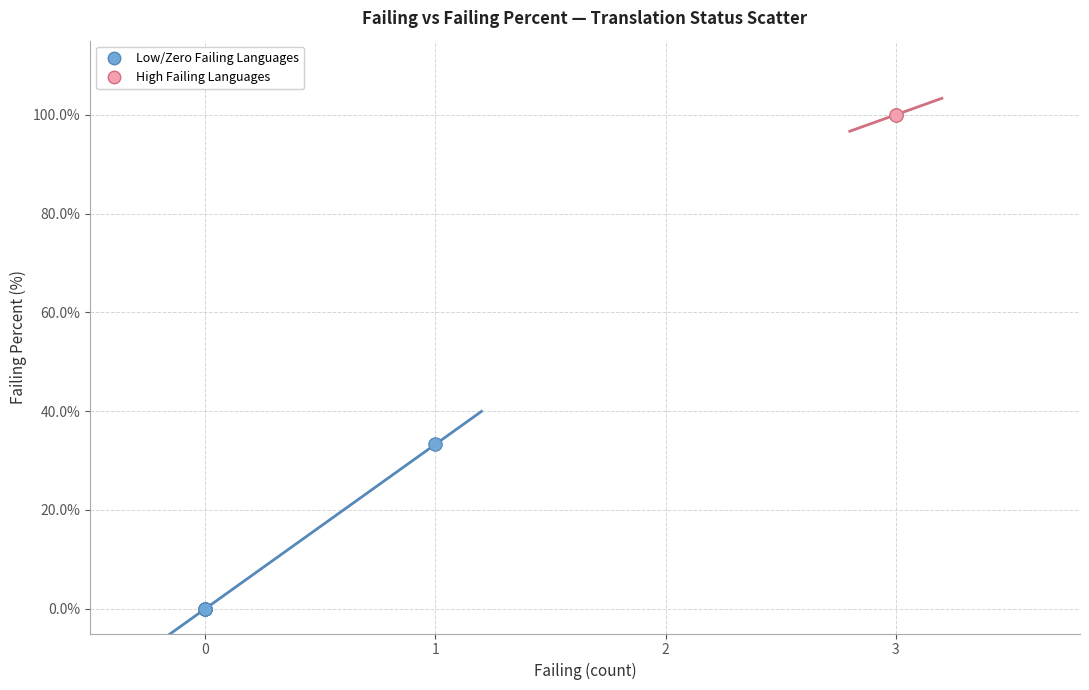

Which series reaches the maximum Y coordinate?

High Failing Languages